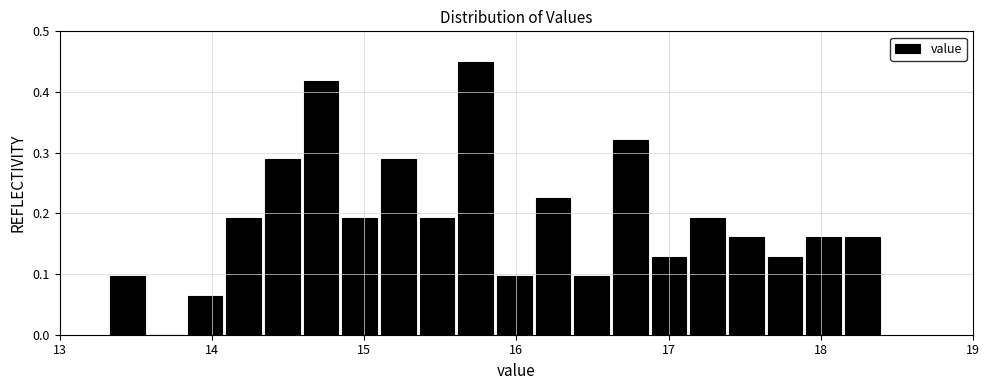

Read against the x-axis, roughly where is the centre of the tallest bar?

15.7